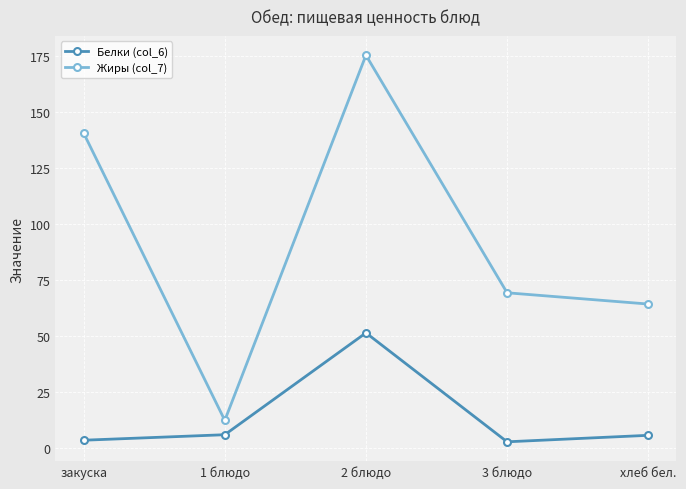

Which series changed the most between 1 блюдо and 3 блюдо?

Жиры (col_7)